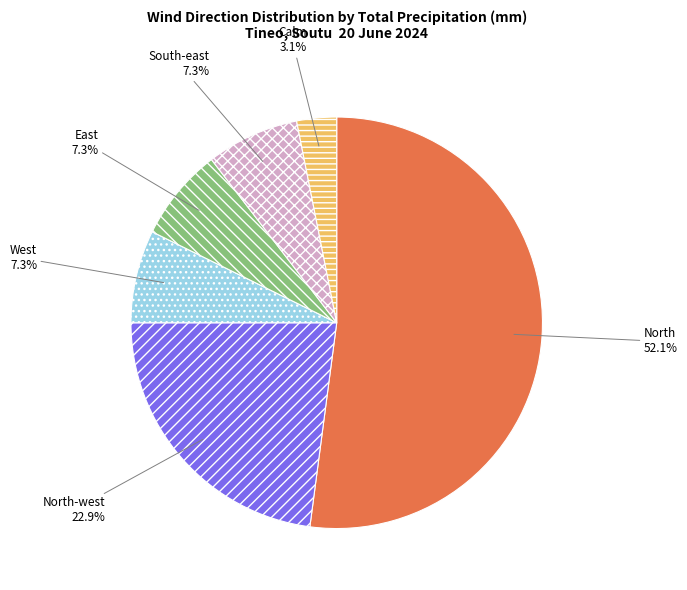

To the nearest percent, what is the difference between the largest and smallest slice percentages?

49%